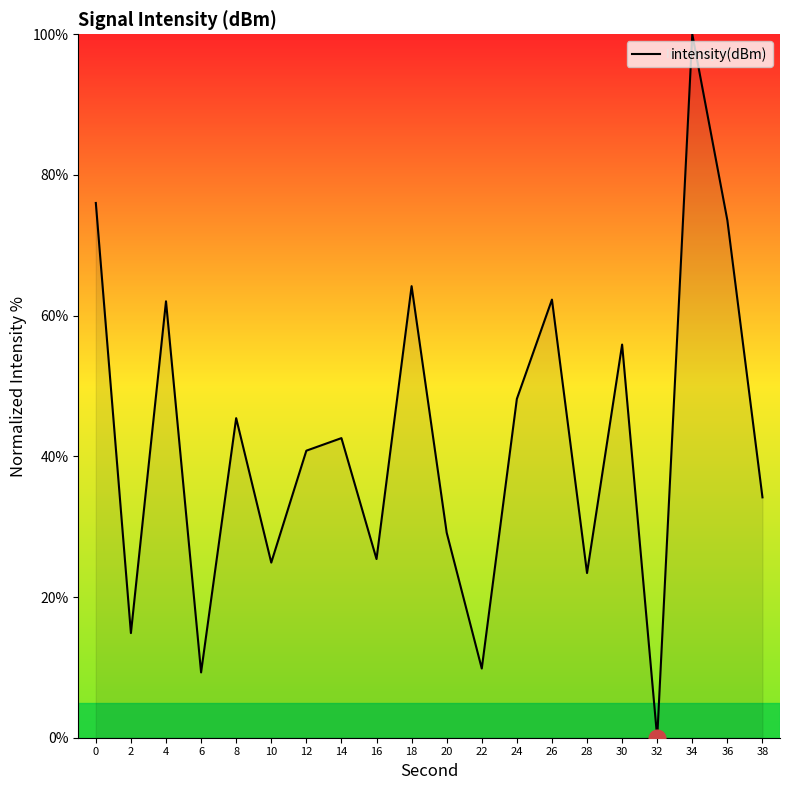

Which label corresponds to the smallest value in the chart?

32